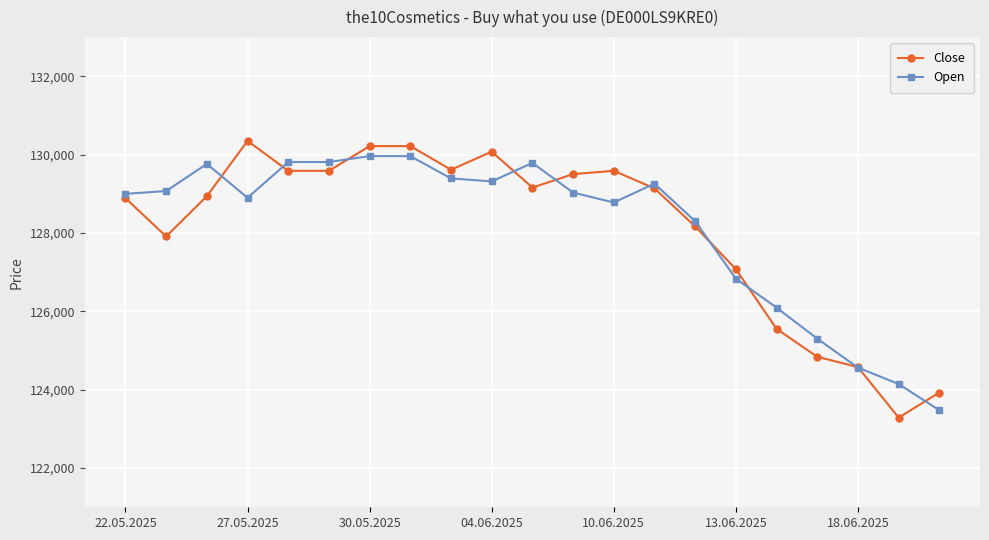

True or false: Close has more than 1 interior local peaks.

True